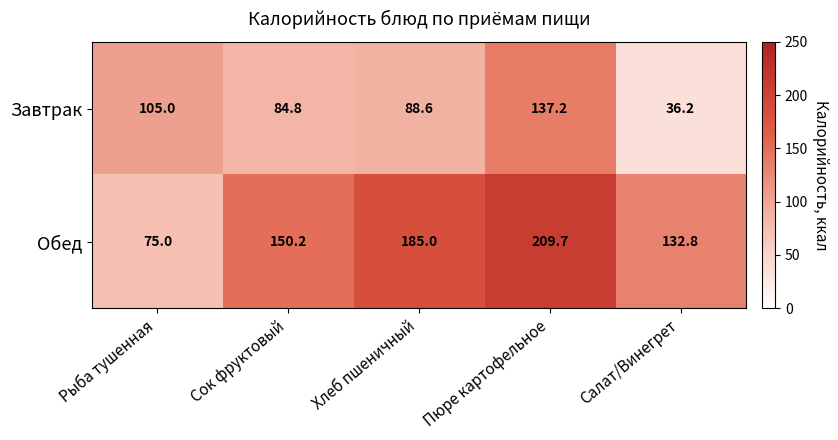

Reading right to left, extract all data points from this chart.

Завтрак: 36.2	137.2	88.6	84.8	105.0
Обед: 132.8	209.7	185.0	150.2	75.0